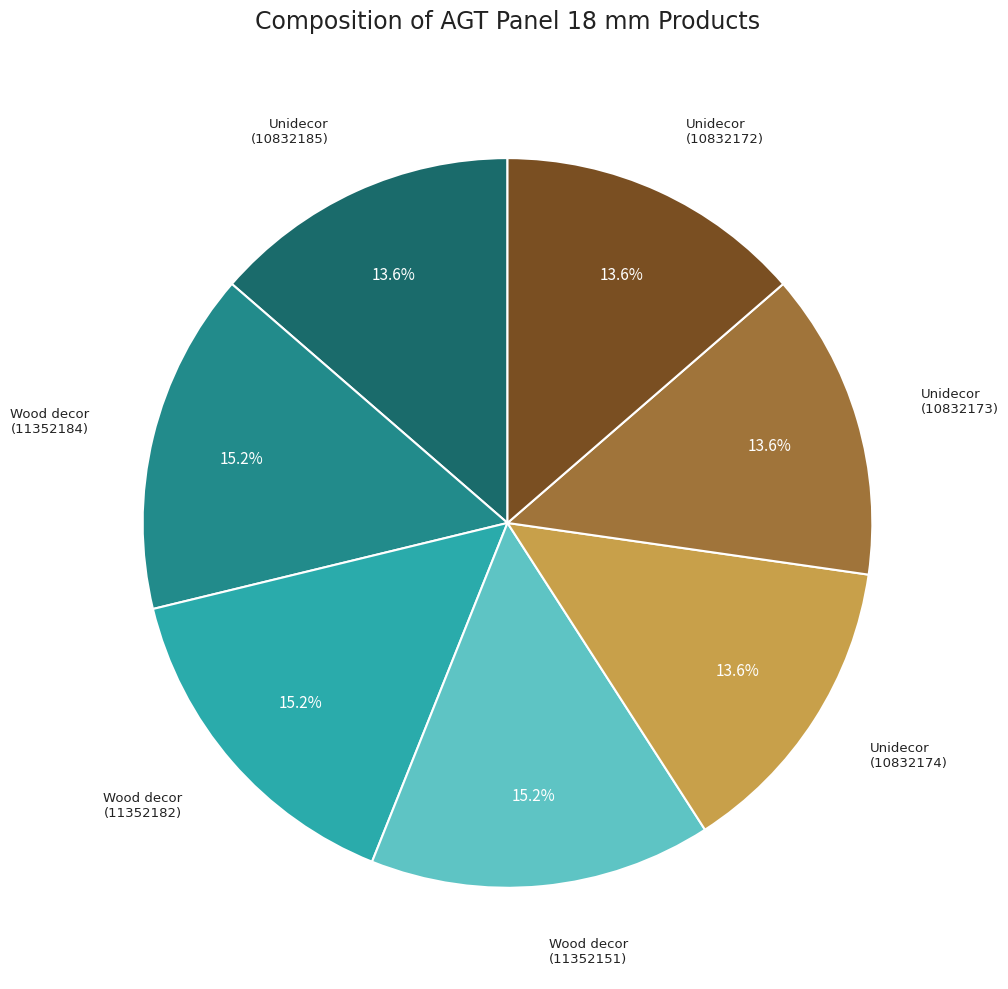

Does any single category account for the majority?

No